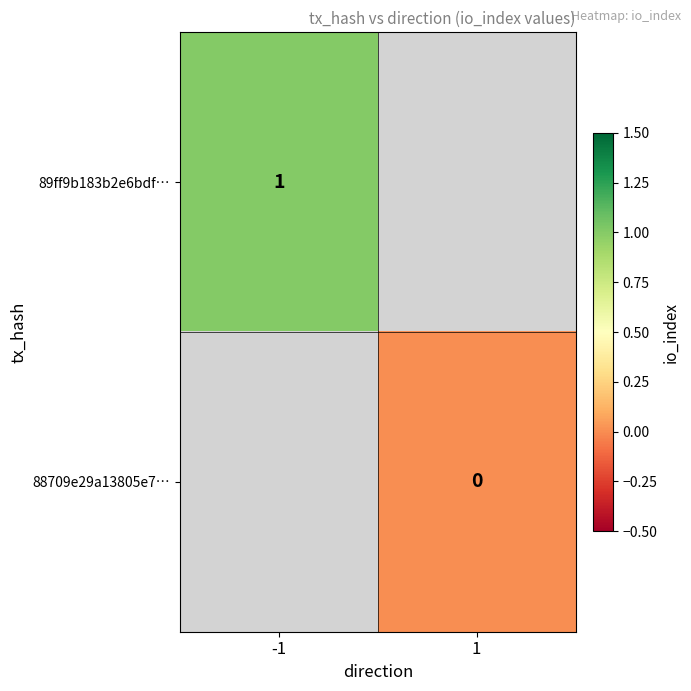

True or false: 89ff9b183b2e6bdf… has a value of 1 at -1.

True